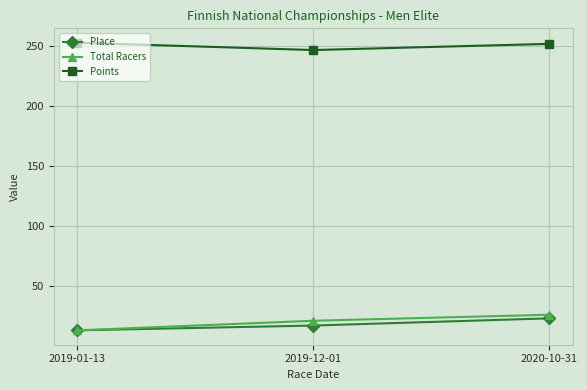

Which category has the lowest value in the Total Racers series?

2019-01-13